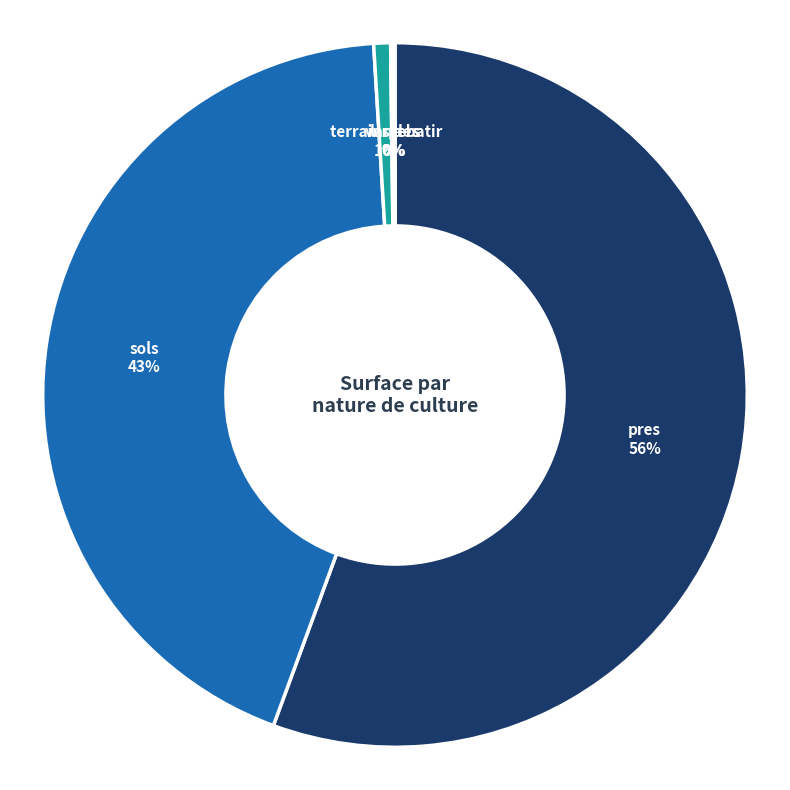

What is the majority slice?

pres